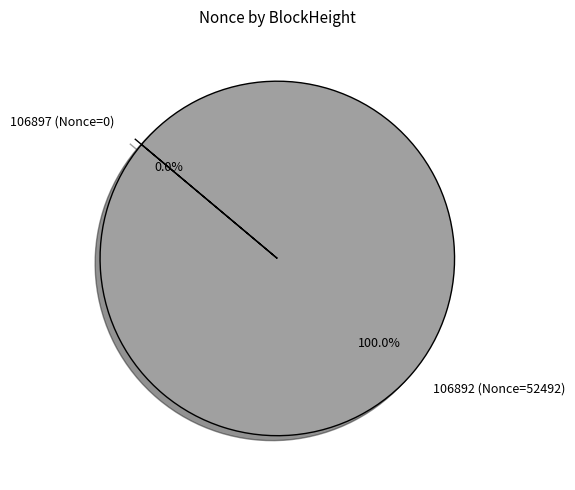

To the nearest percent, what is the difference between the largest and smallest slice percentages?

100%